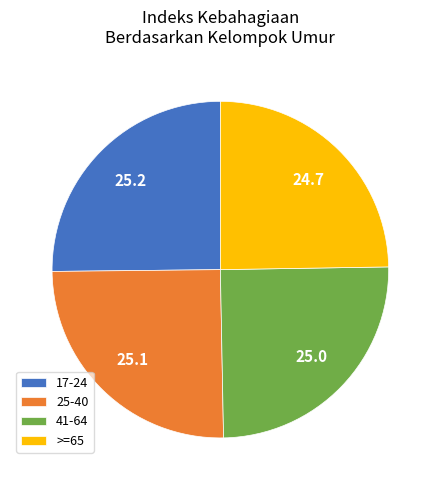

Does >=65 account for over 50% of the chart?

No